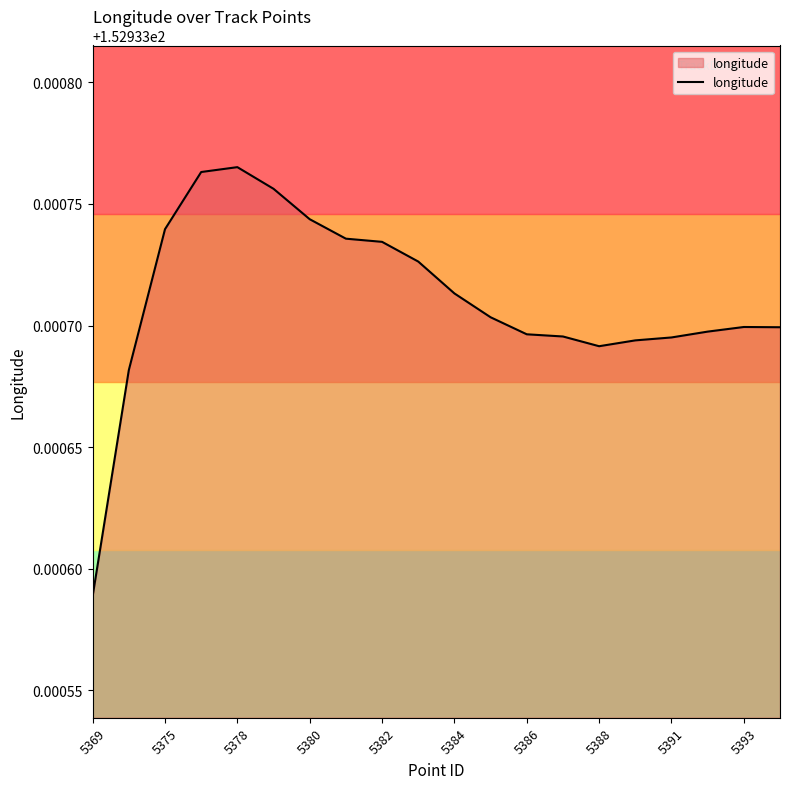

At which label is the value closest to 152?

5369